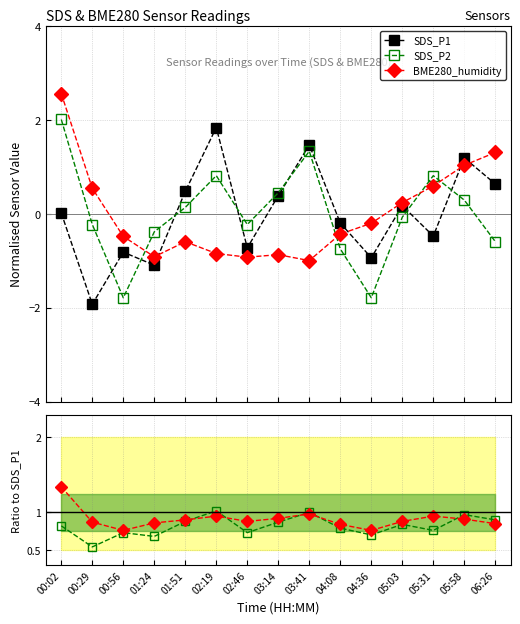

What is the value of the SDS_P1 point at the 10th from the left?

-0.2